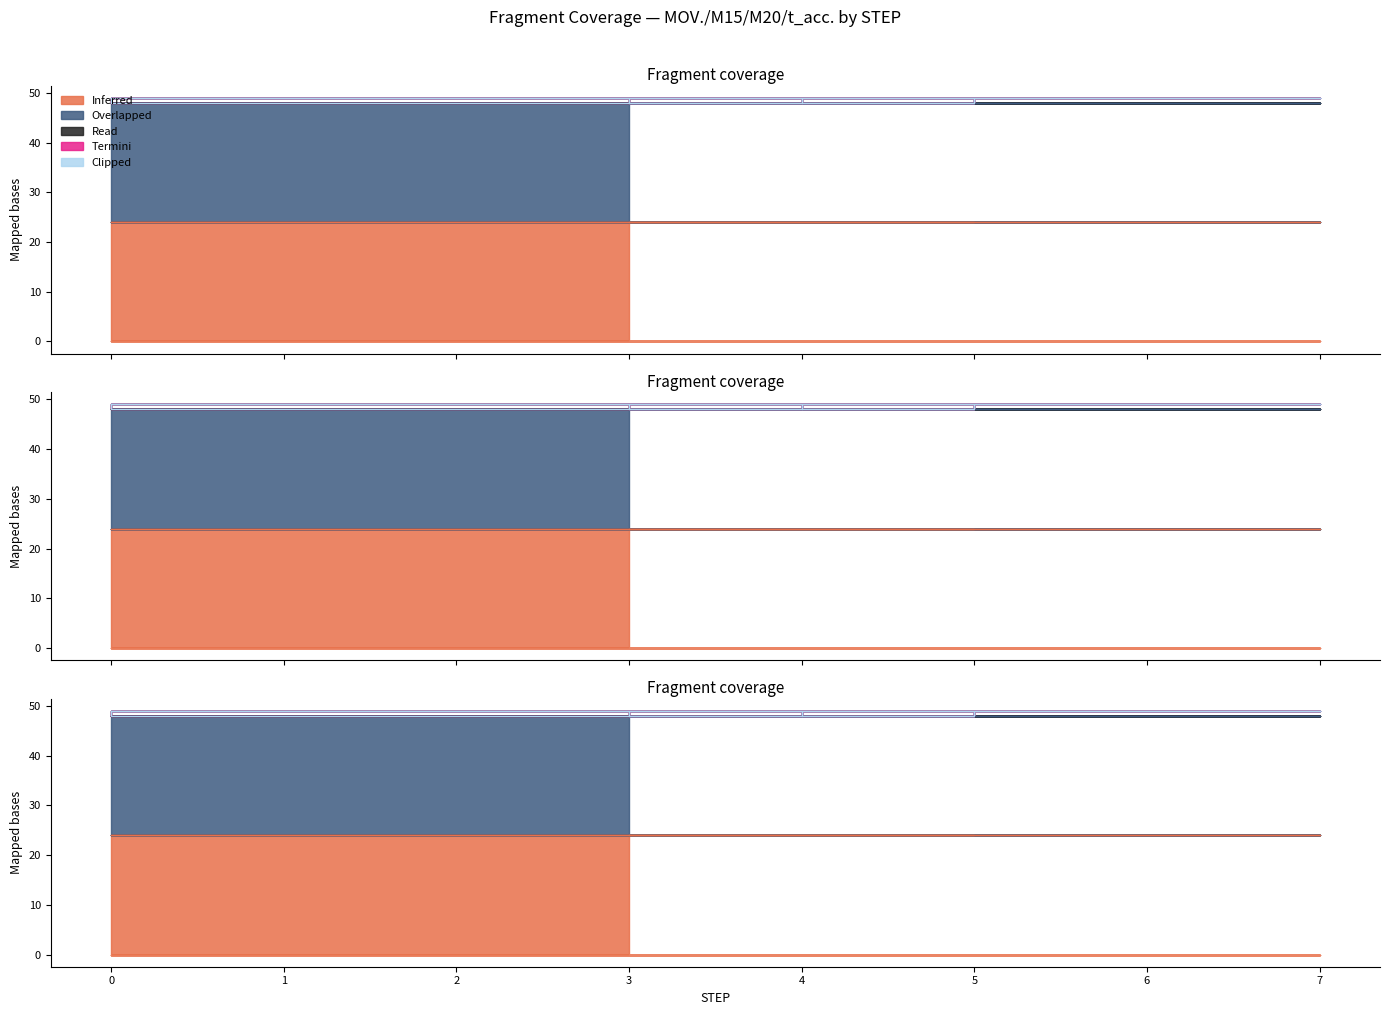

True or false: t_acc._1 and M15 cross at least once.

False